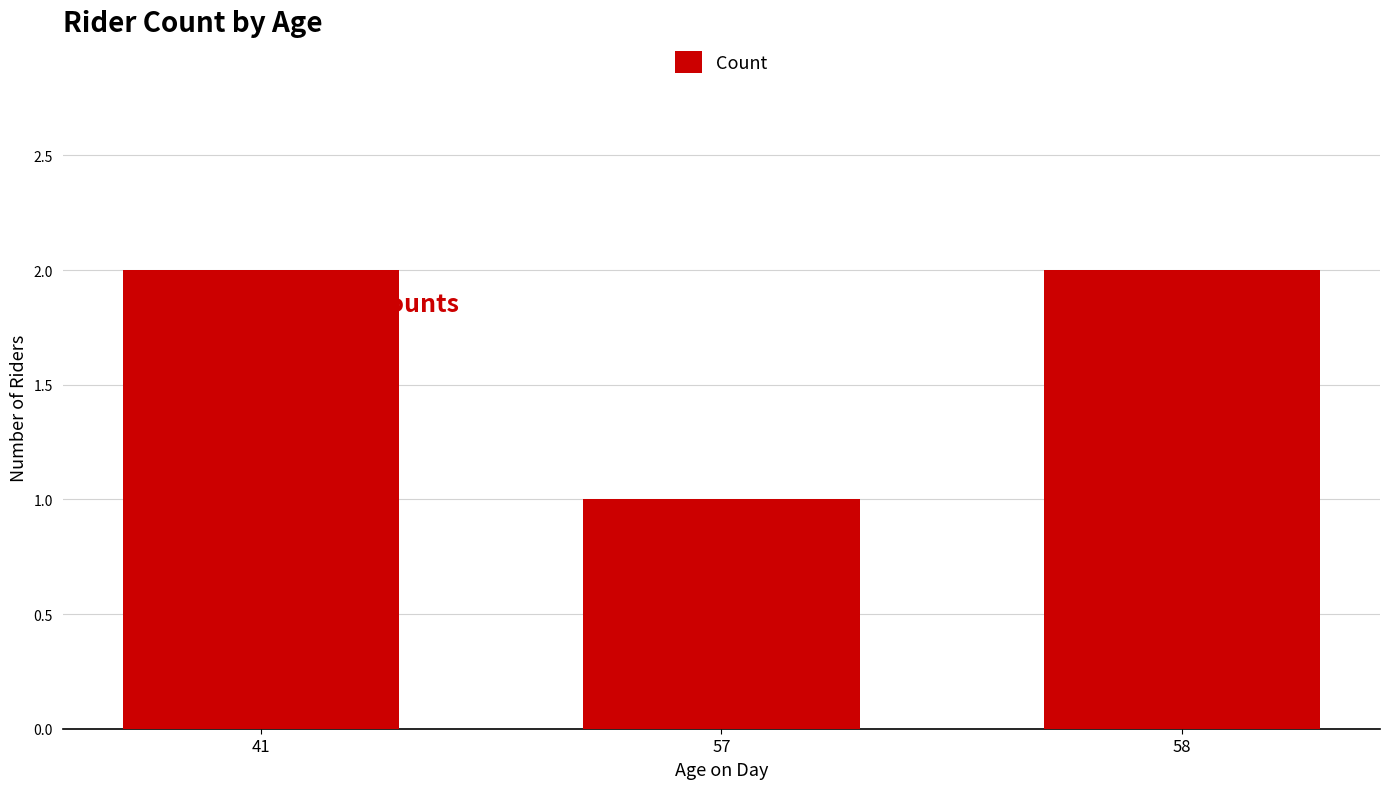

The value at 41 is 2. True or false?

True